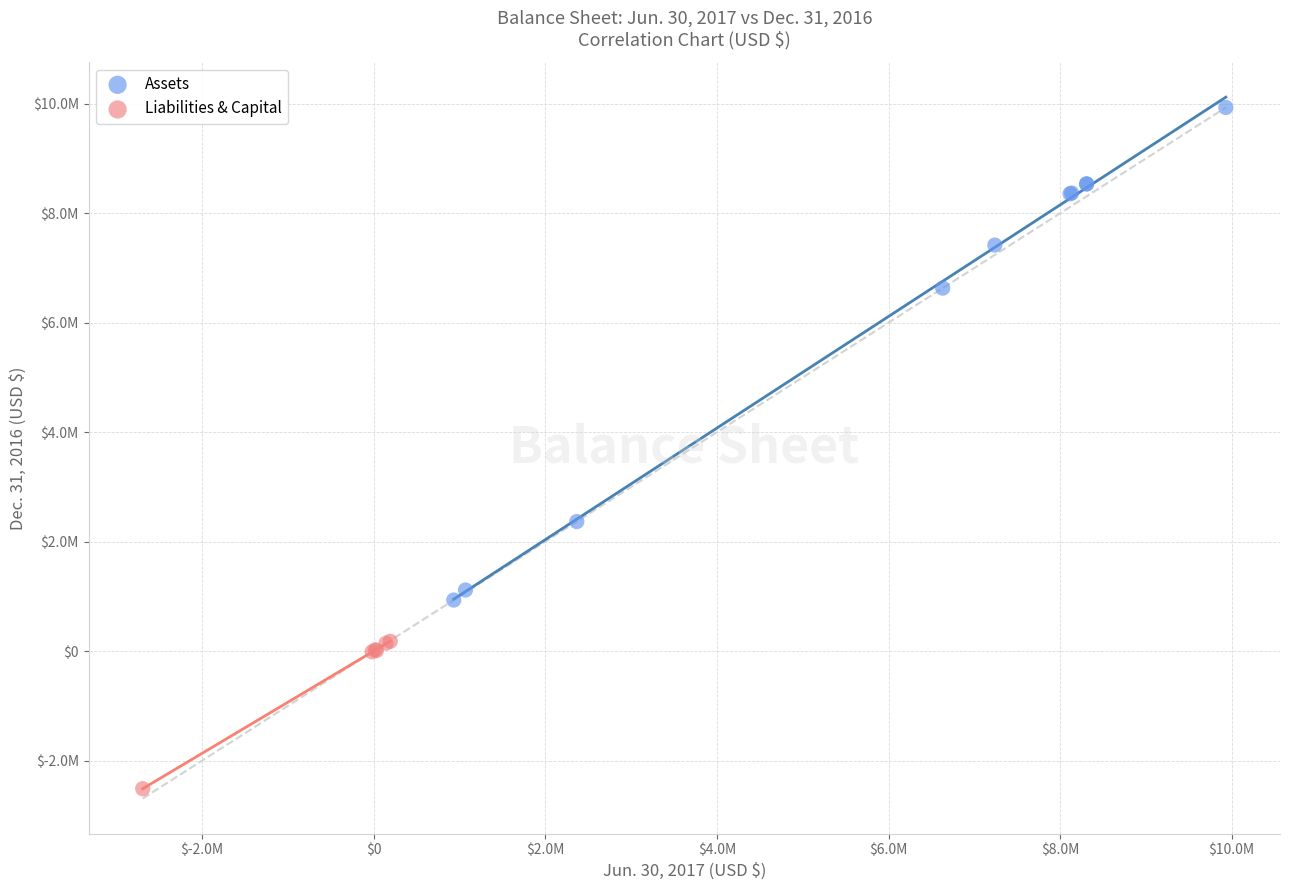

What are all the series names shown in the legend?

Assets, Liabilities & Capital